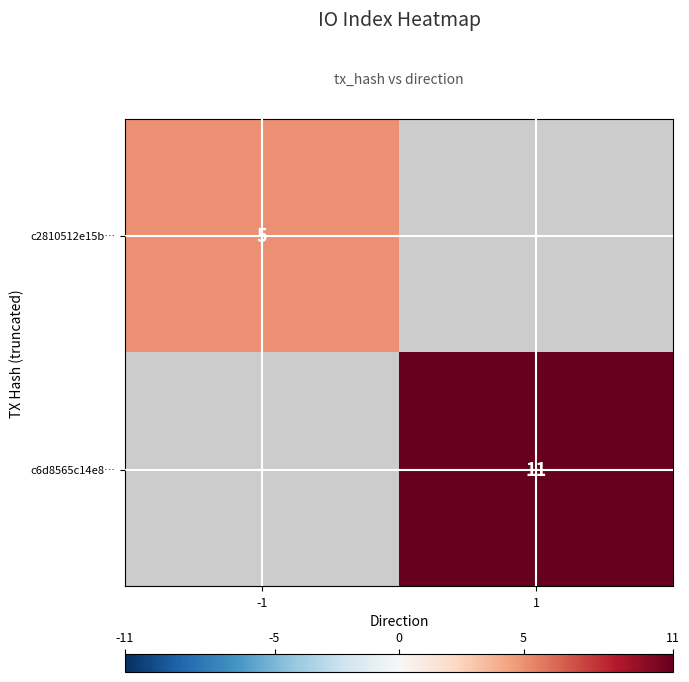

The value of c6d8565c14e8… at 1 is 11. True or false?

True